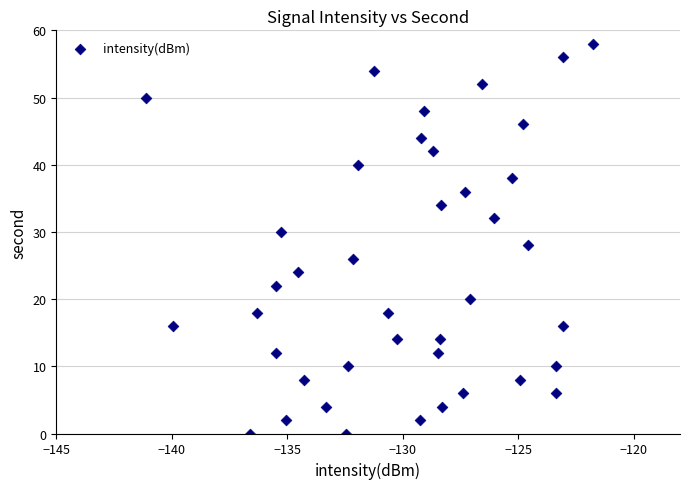

What is the range of Y values (max minus min)?

58